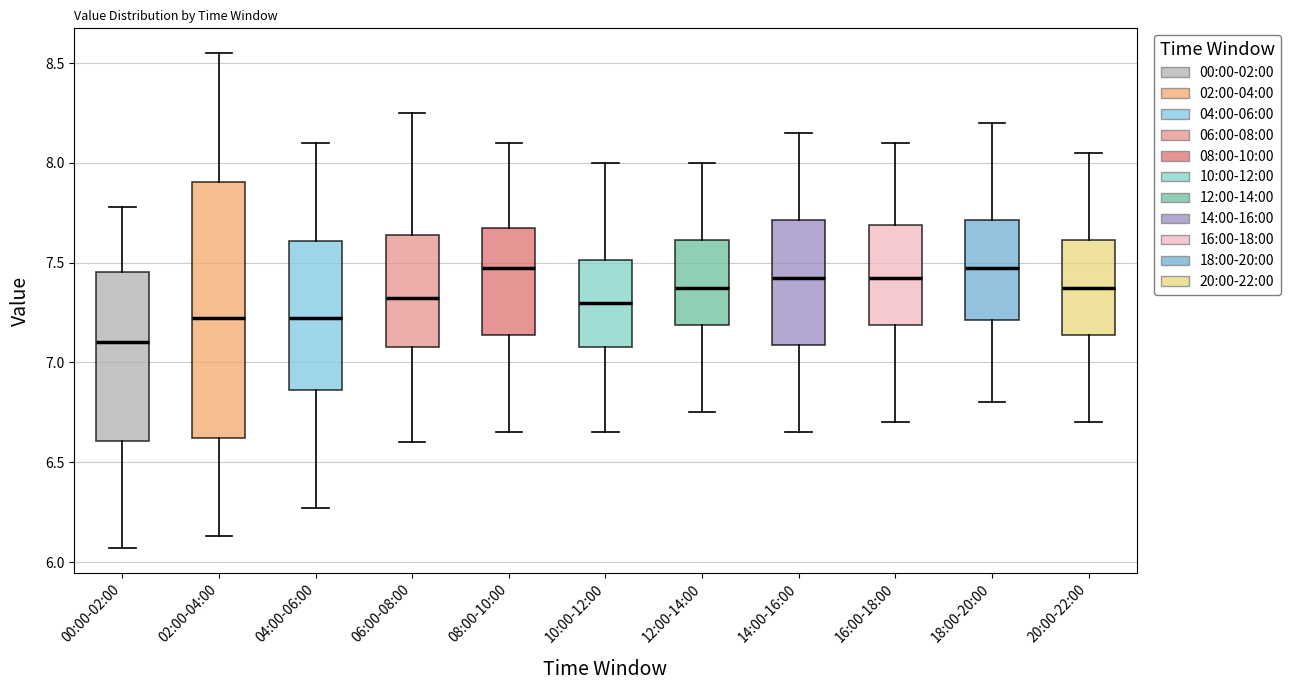

Where does the median line of the box for 02:00-04:00 sit on the y-axis? The values are not printed on the chart, so give them approximately, as read against the axis.

7.25